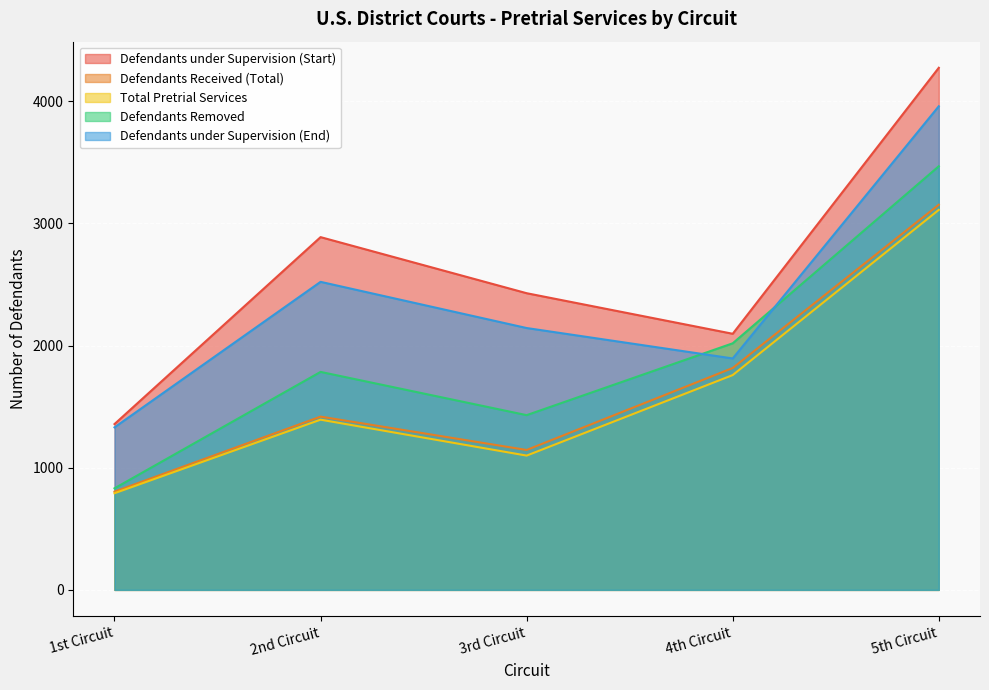

The Defendants Received (Total) series shows 1418 at 2nd Circuit. True or false?

True